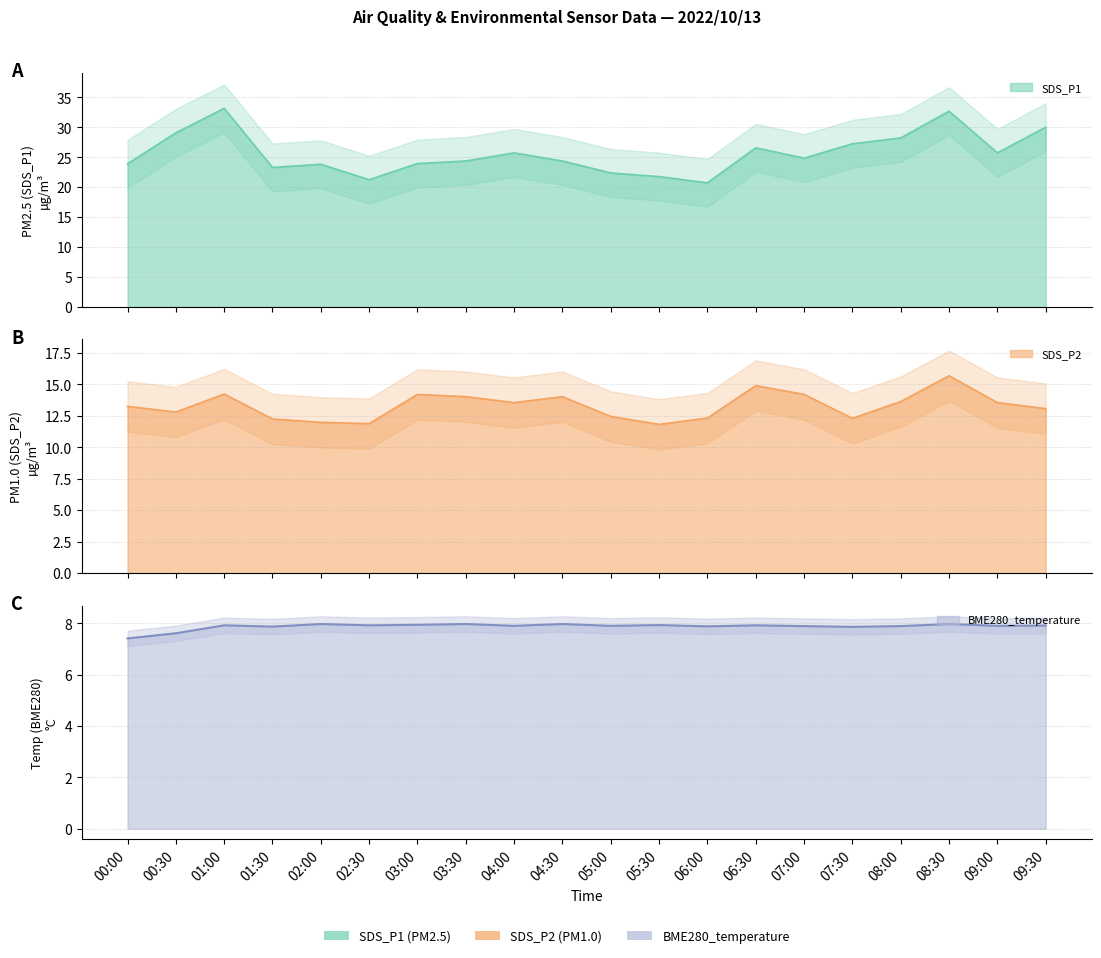

At which category does SDS_P2 reach its first local valley?

00:30